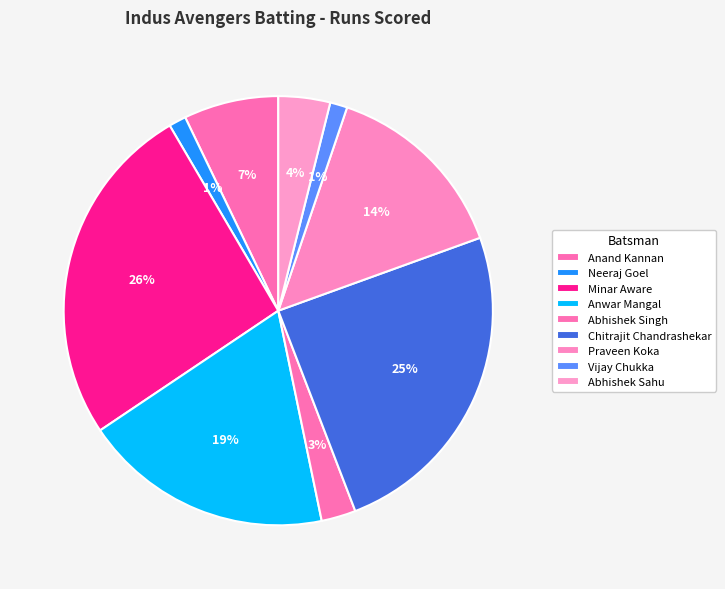

How many slices are in this pie chart?

9